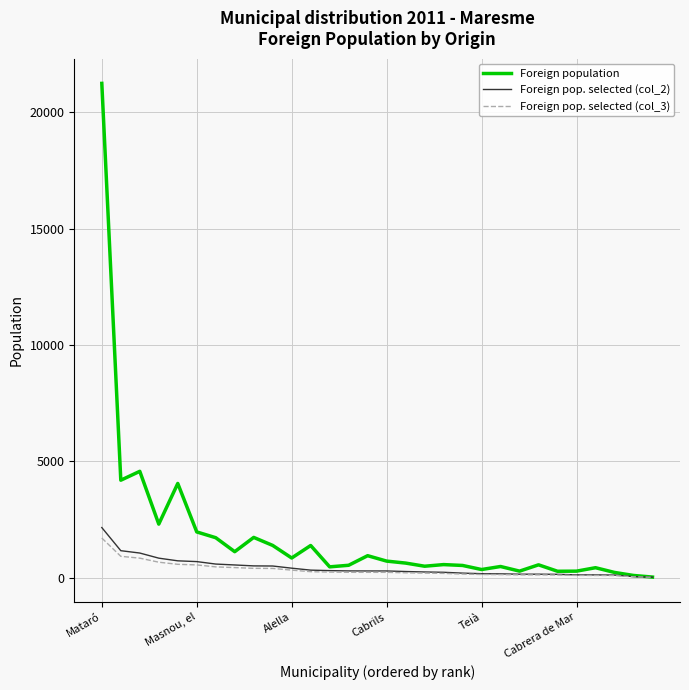

Which series has the largest total across all categories?

Foreign population